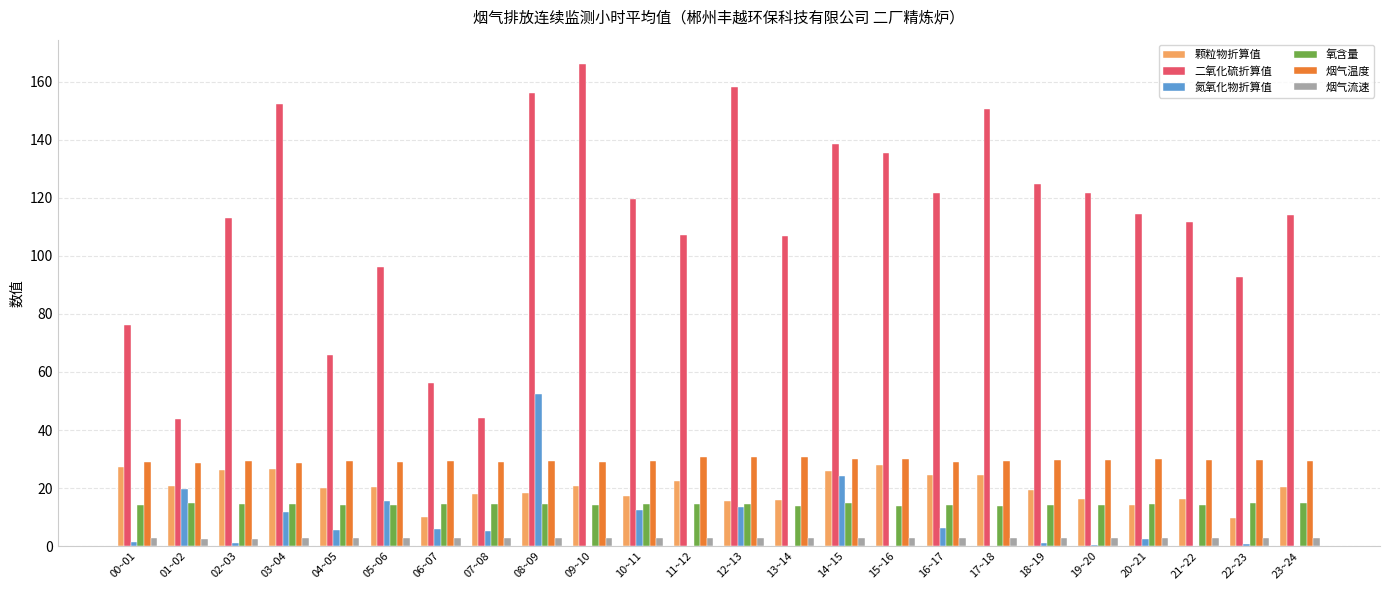

Which series changed the most between 08~09 and 11~12?

氮氧化物折算值